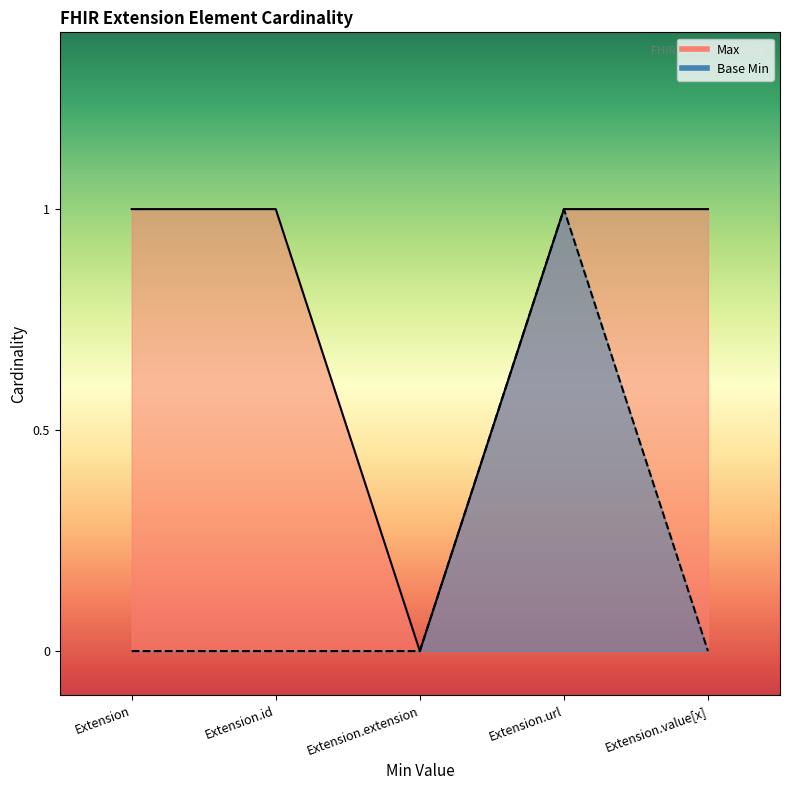

Which series has the largest total across all categories?

Max